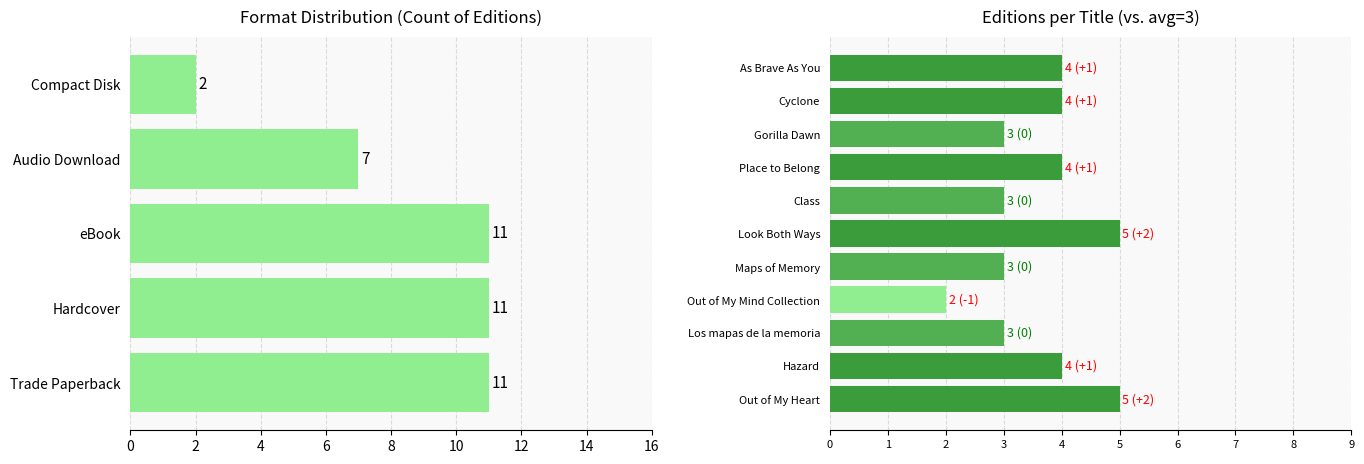

Rank the categories by value from highest to lowest.

Out of My Heart, Look Both Ways, Hazard, Place to Belong, Cyclone, As Brave As You, Los mapas de la memoria, Maps of Memory, Class, Gorilla Dawn, Out of My Mind Collection